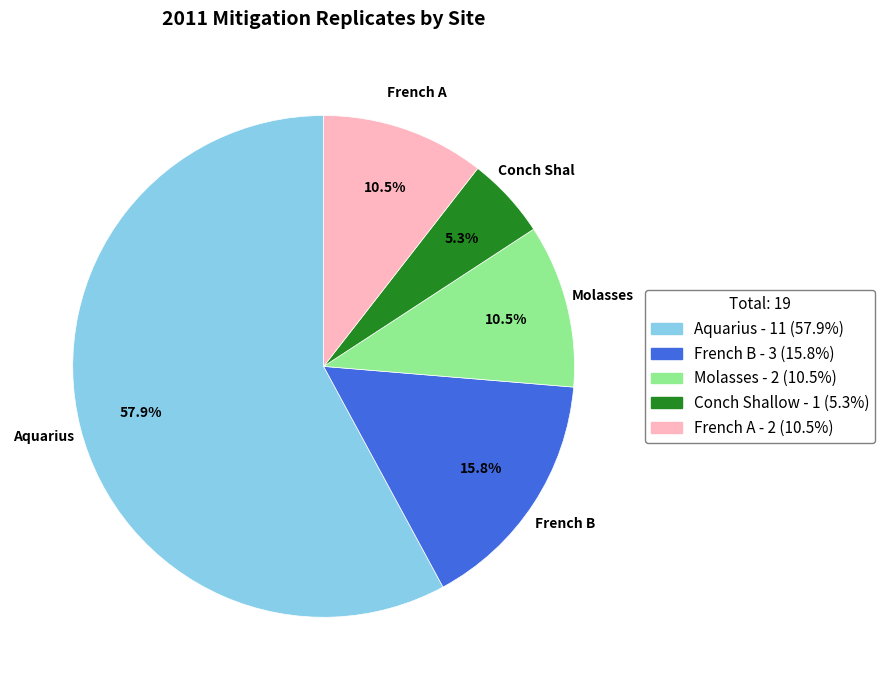

To the nearest percent, what is the difference between the Molasses and Conch Shallow slice percentages?

5%